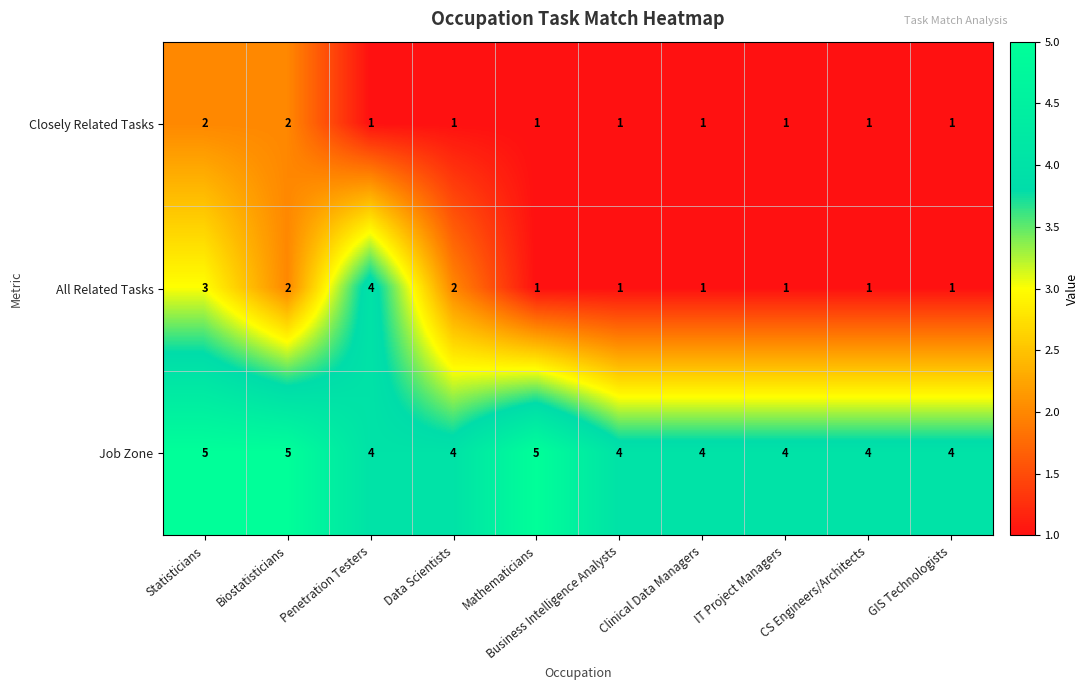

What is the maximum value shown in the chart?

5